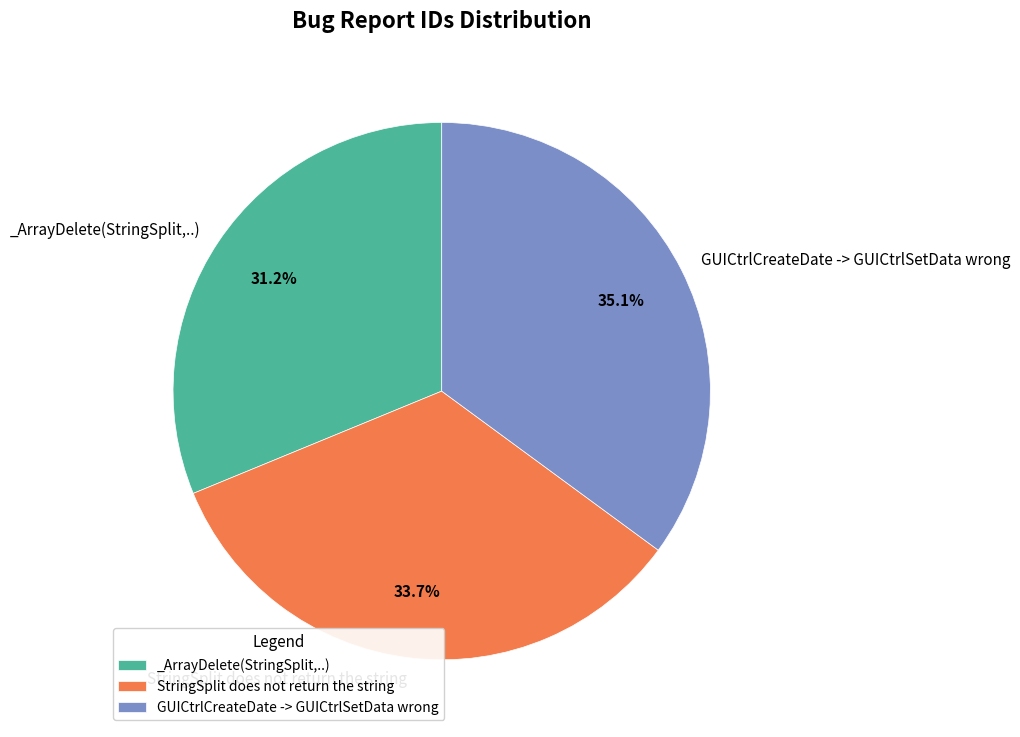

What percentage is the StringSplit does not return the string slice, to the nearest percent?

34%